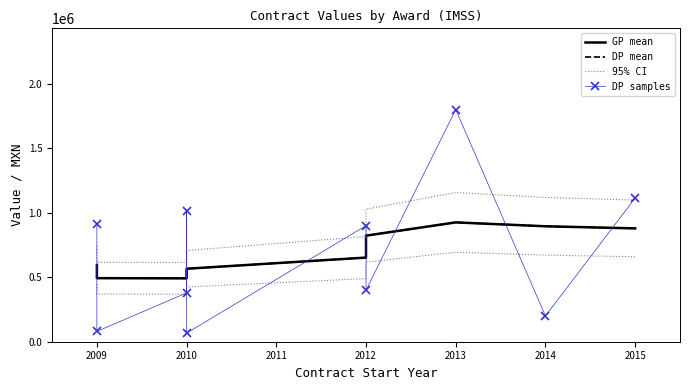

Reading left to right, list all the values displayed in this chart.

GP mean: 594930.5	492827.3	491484.0	546297.7	565898.4	652422.6	822451.6	925271.1	895155.7	878763.0
DP mean: 594930.5	492827.3	491484.0	546297.7	565898.4	652422.6	822451.6	925271.1	895155.7	878763.0
95% CI: 743663.1	616034.1	614355.0	682872.1	707373.0	815528.2	1028064.5	1156588.8	1118944.7	1098453.7
DP samples: 909999.6	79999.8	378439.6	1016160.0	66800.0	899998.8	399999.3	1799999.4	199999.1	1114106.4